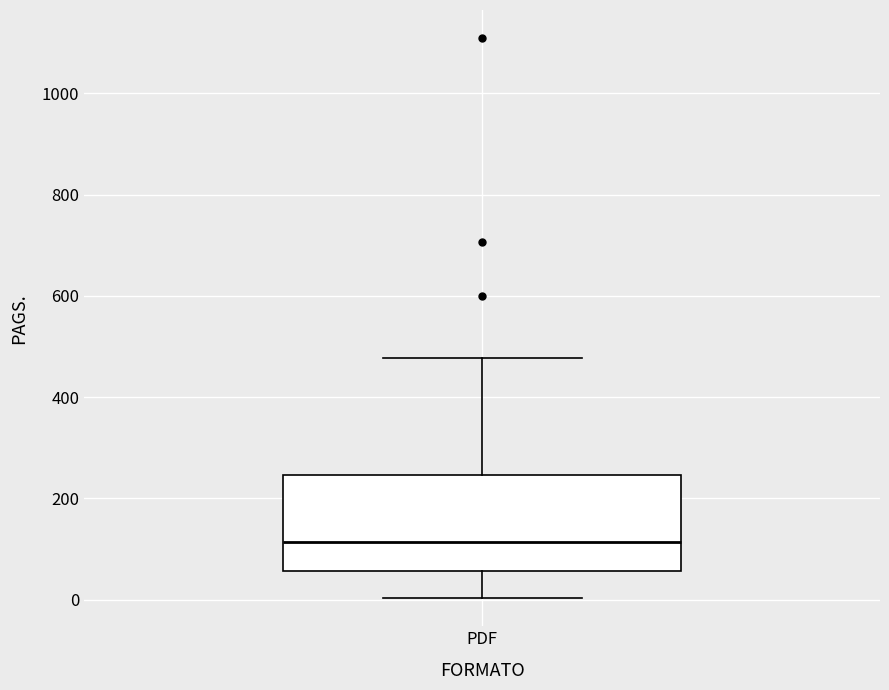

Transcribe this box plot: give where the median line is, the range the box spans, and where the two whiskers end, as read against the y-axis. The values are not printed on the chart, so give them approximately, as read against the axis.

median 120, box 60 to 240, whiskers 0 to 480